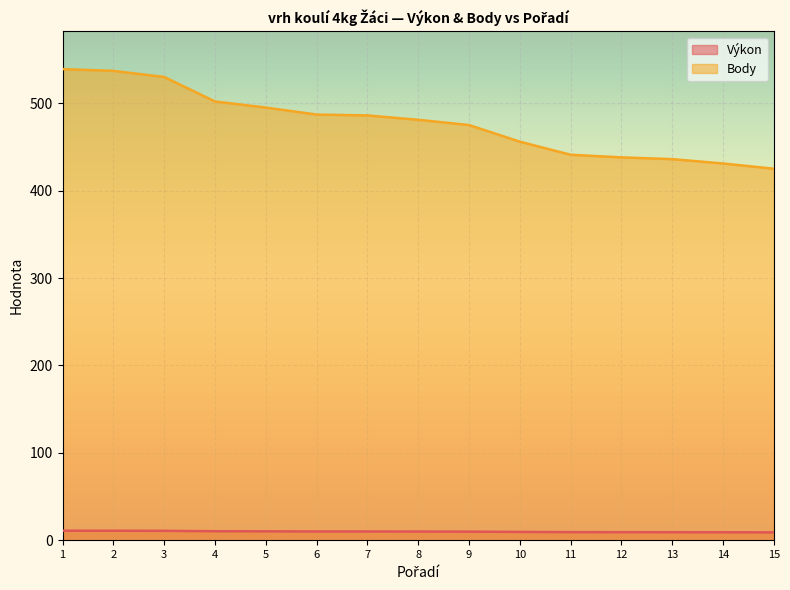

Read the Body value at 11.

441.0